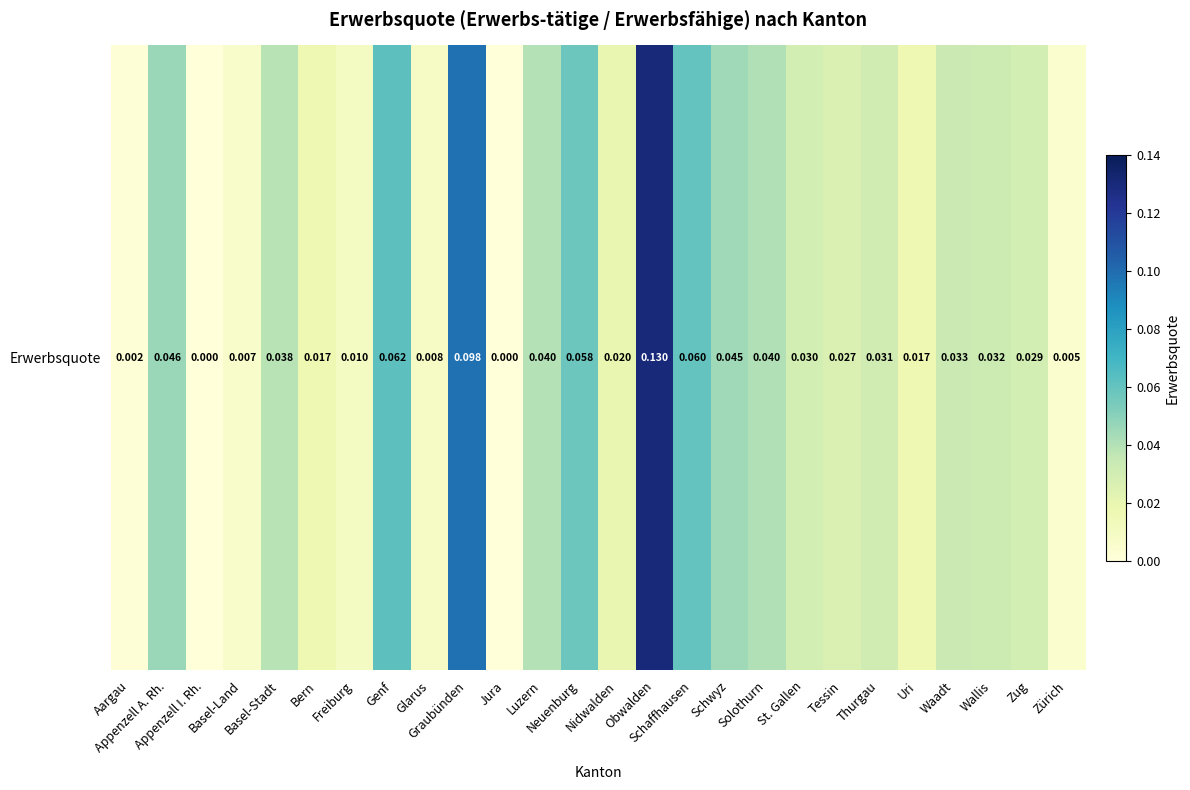

Is it true that the value at Schwyz is 0.0?

True